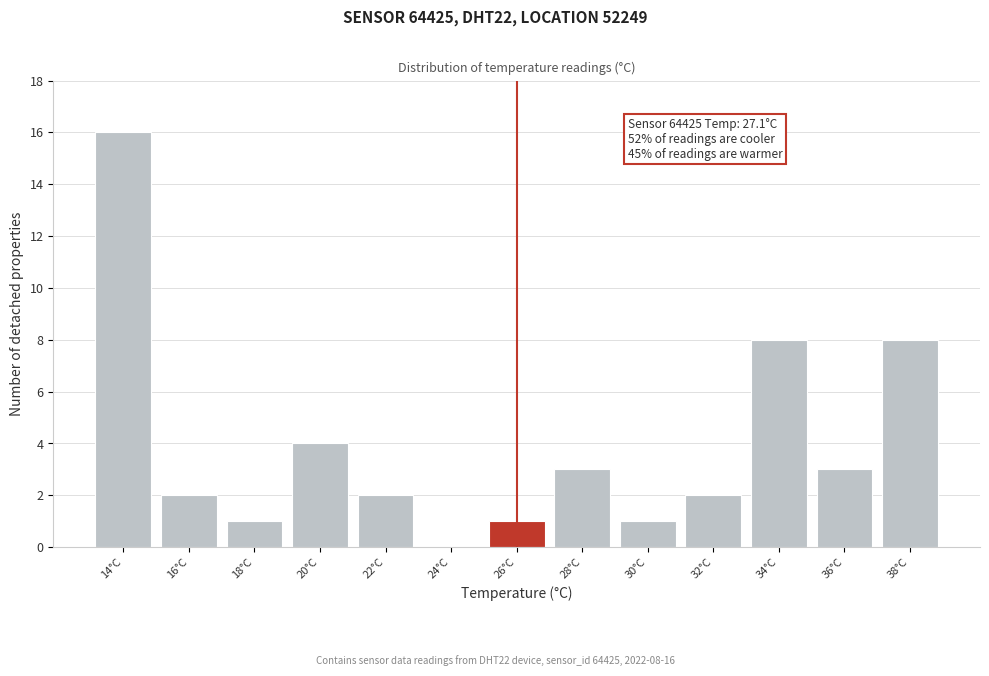

Reading left to right, extract all data points from this chart.

14°C=16	16°C=2	18°C=1	20°C=4	22°C=2	24°C=0	26°C=1	28°C=3	30°C=1	32°C=2	34°C=8	36°C=3	38°C=8